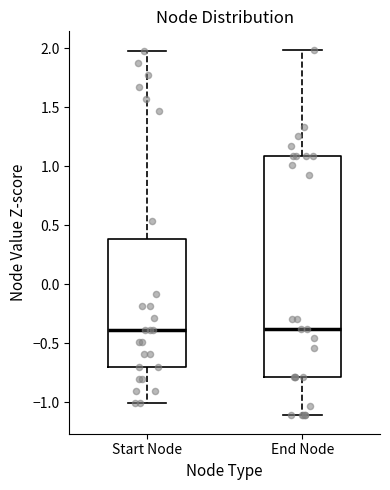

Which box is the tallest, from its lower edge to its upper edge?

End Node